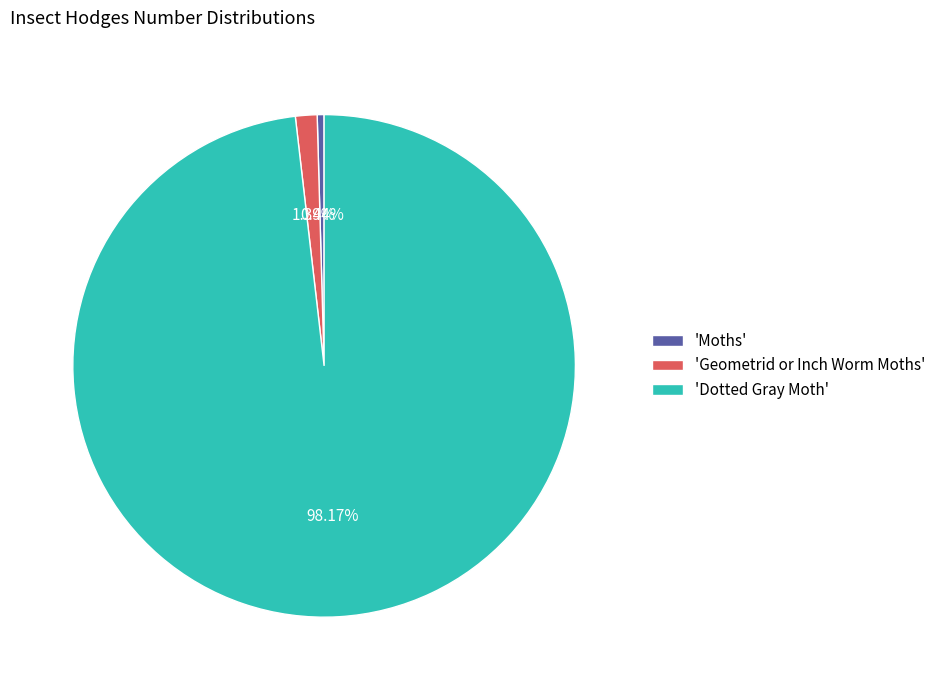

Rank the categories by value from highest to lowest.

'Dotted Gray Moth', 'Geometrid or Inch Worm Moths', 'Moths'